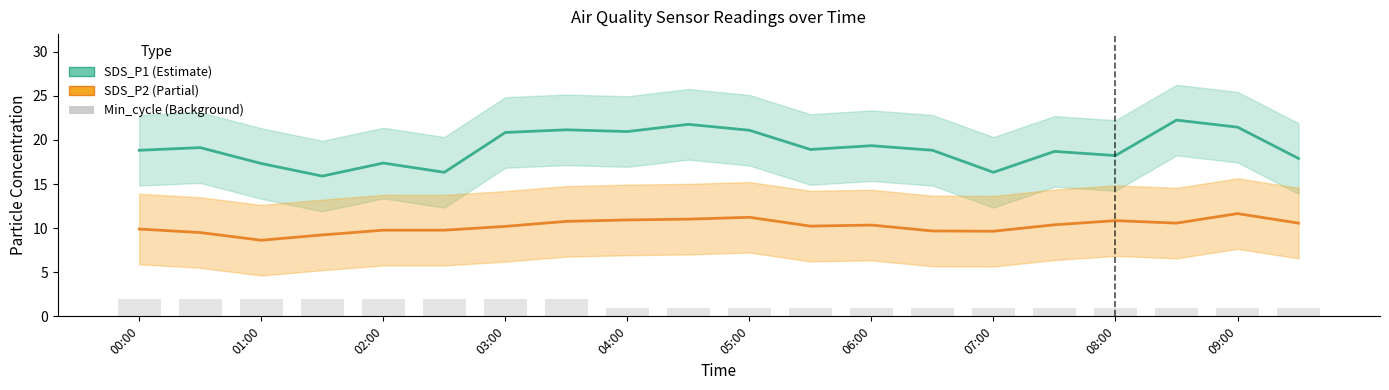

How many groups of bars are there?

20